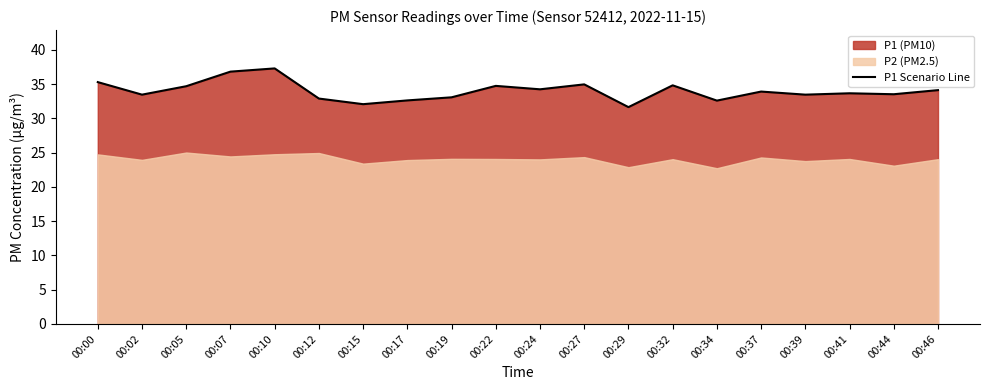

The value of P1 Scenario Line at 00:02 is 33.5. True or false?

True